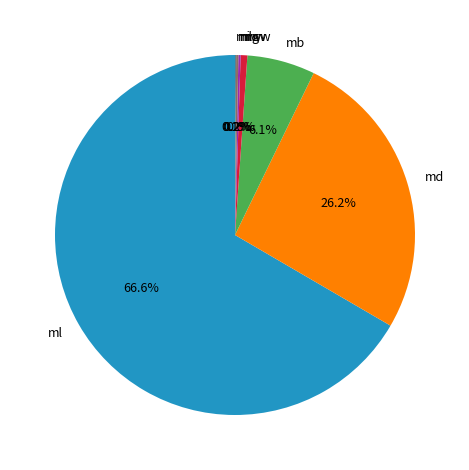

Combined, do mb and ml account for over 50%?

Yes